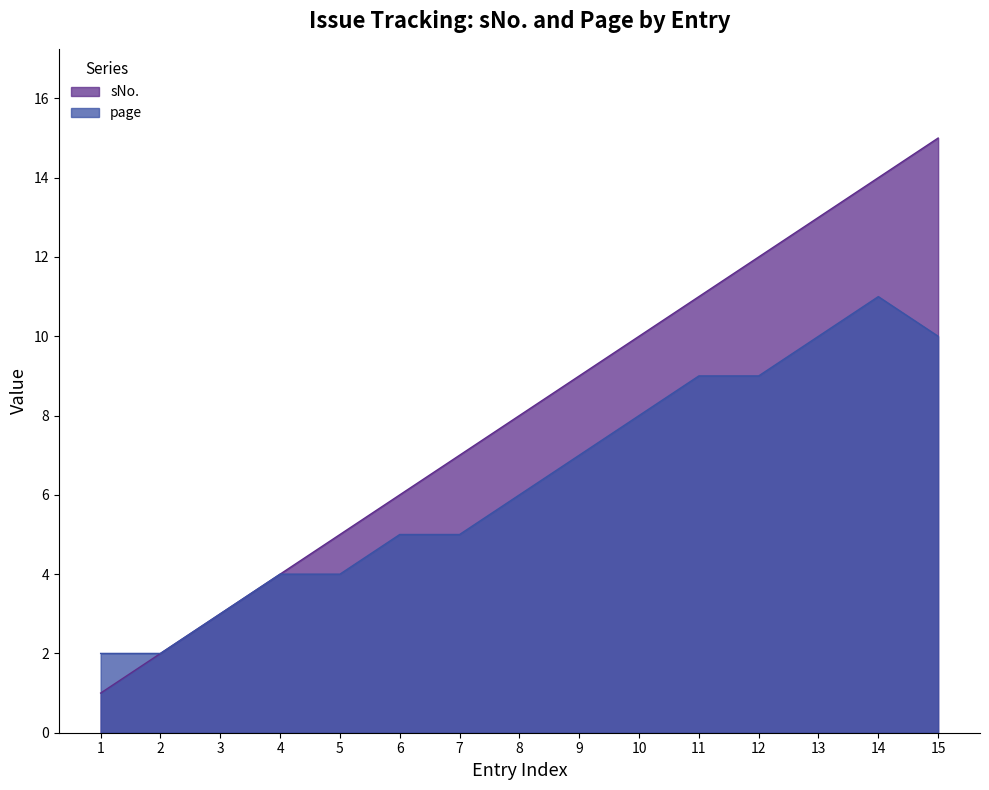

How many values in the sNo. series exceed 8?

7